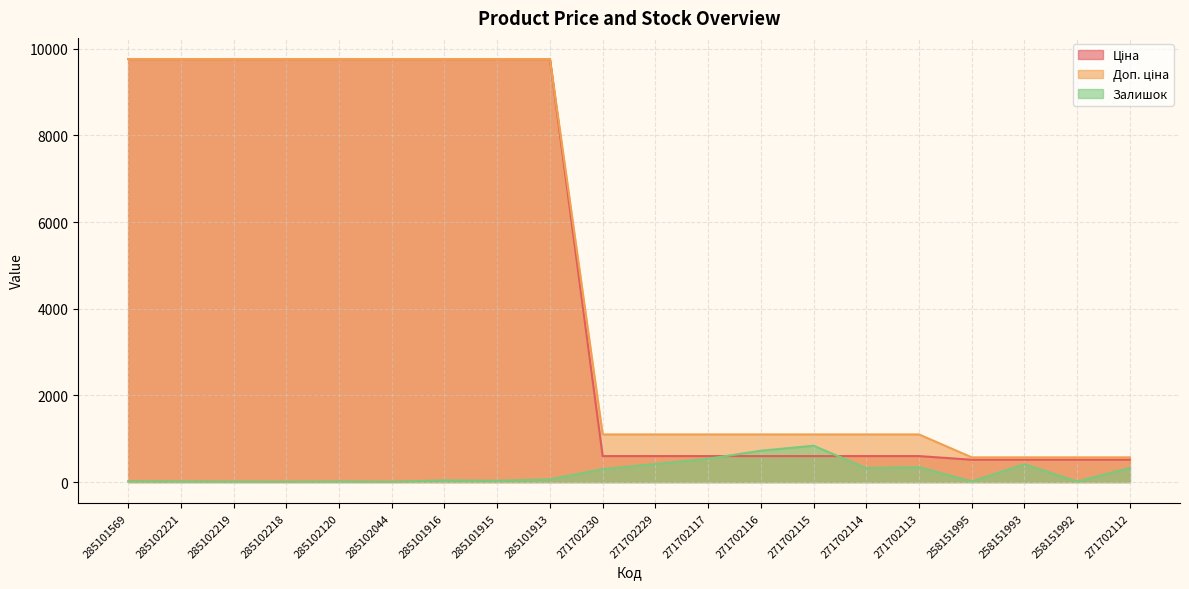

At which label does Залишок first exceed 63?

271702230